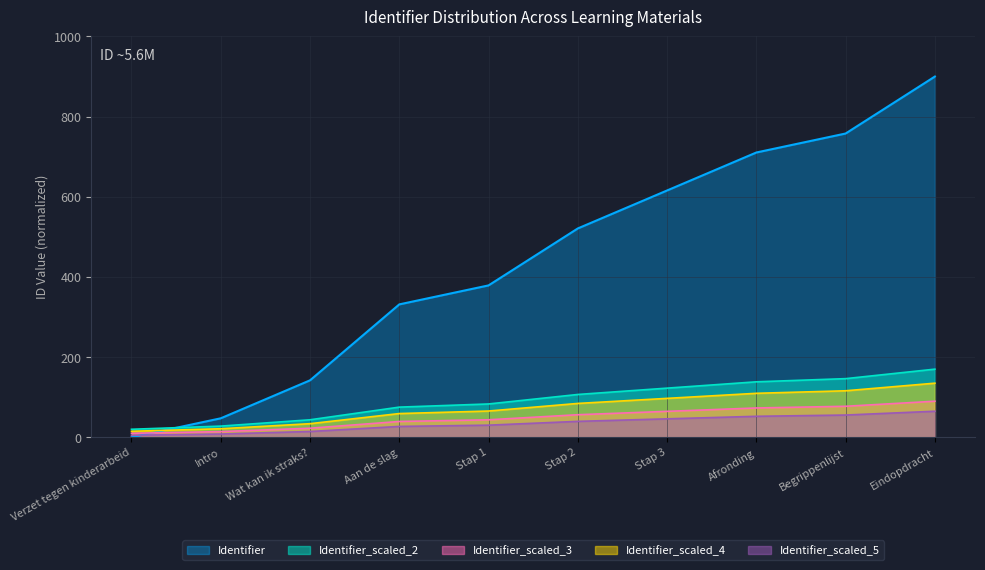

What position from the left is Aan de slag?

4